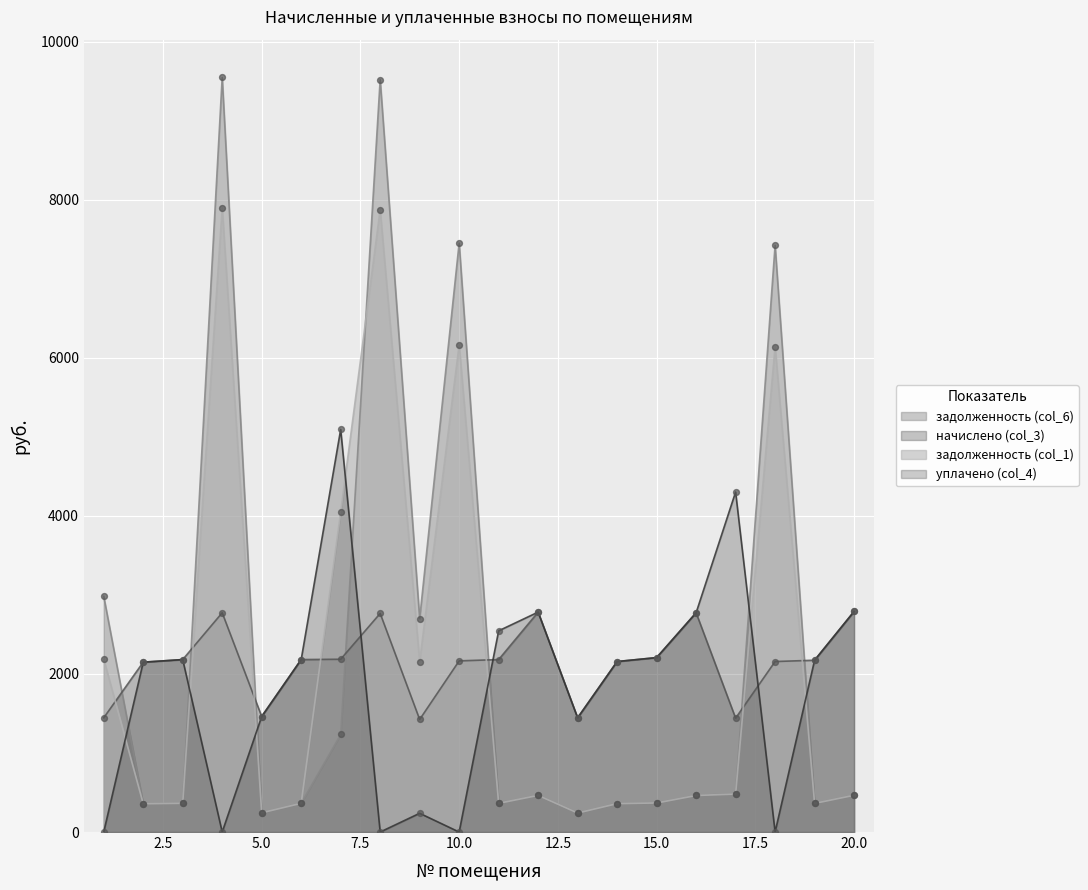

At how many categories does at least one series exceed 4640?

5